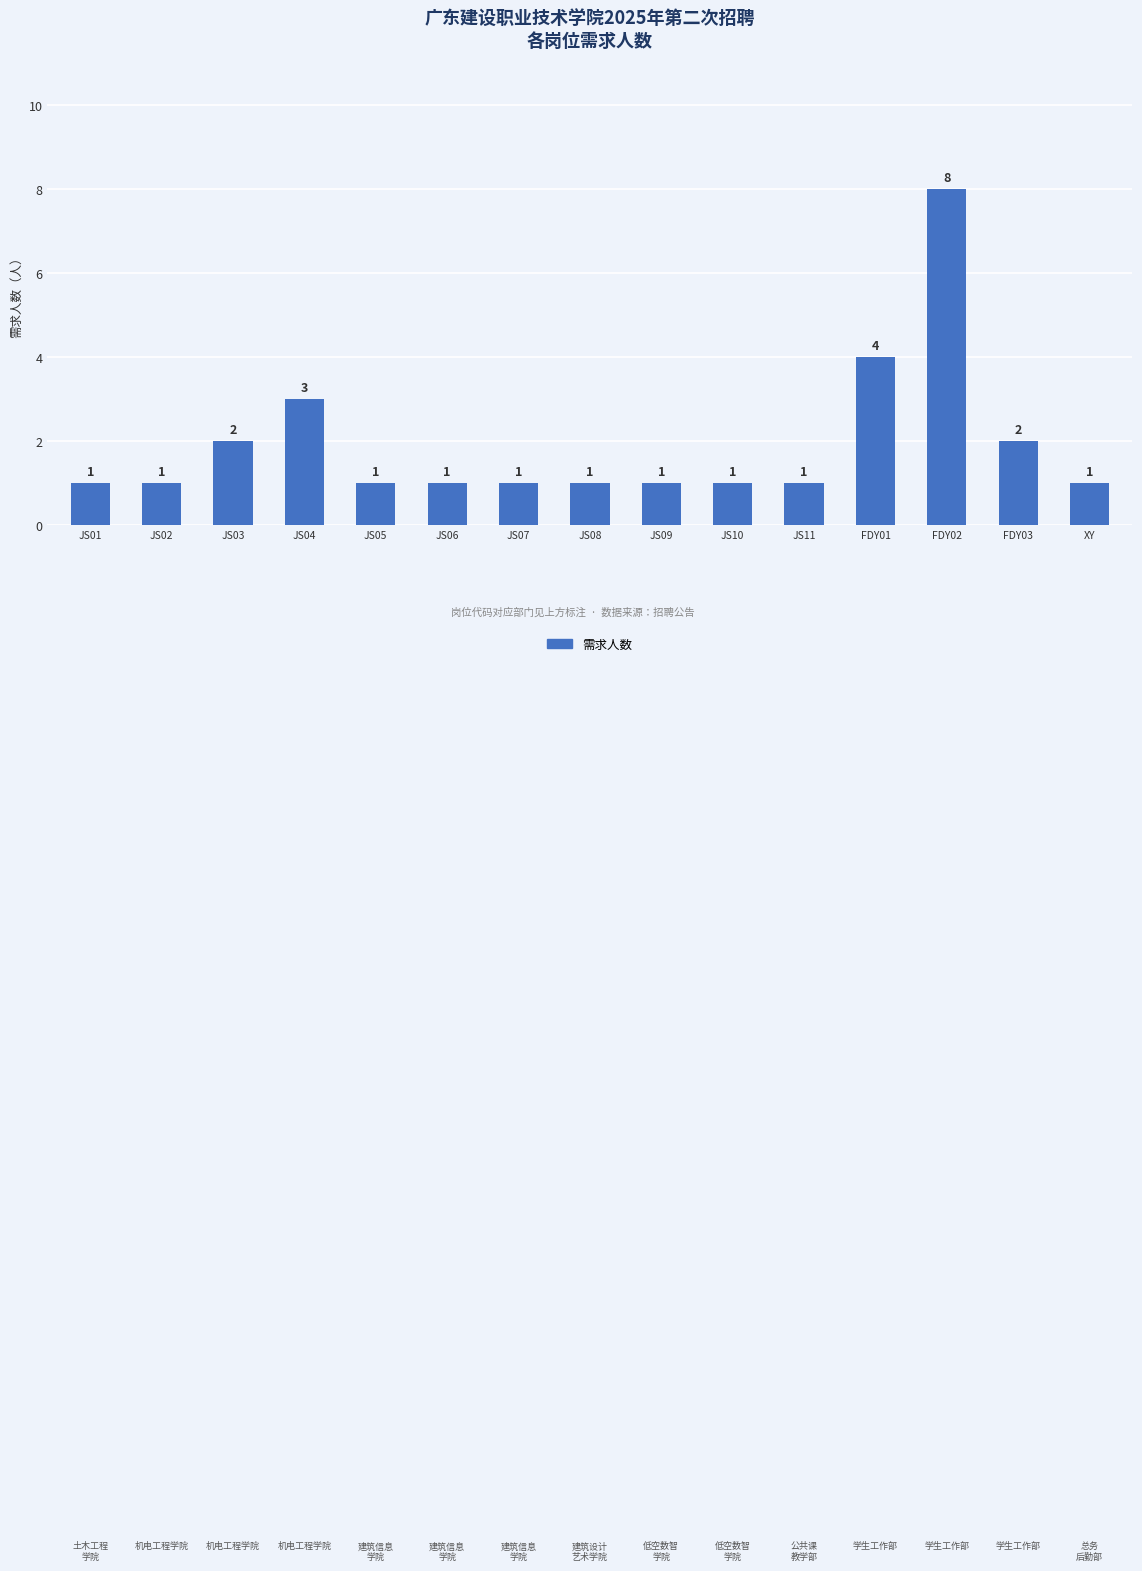

Reading right to left, extract all data points from this chart.

1	2	8	4	1	1	1	1	1	1	1	3	2	1	1